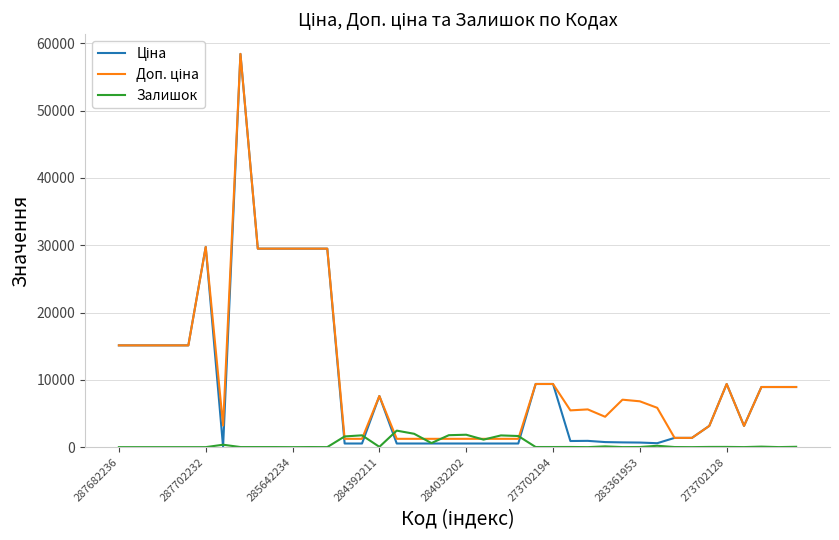

What is the greatest value displayed?

58426.5